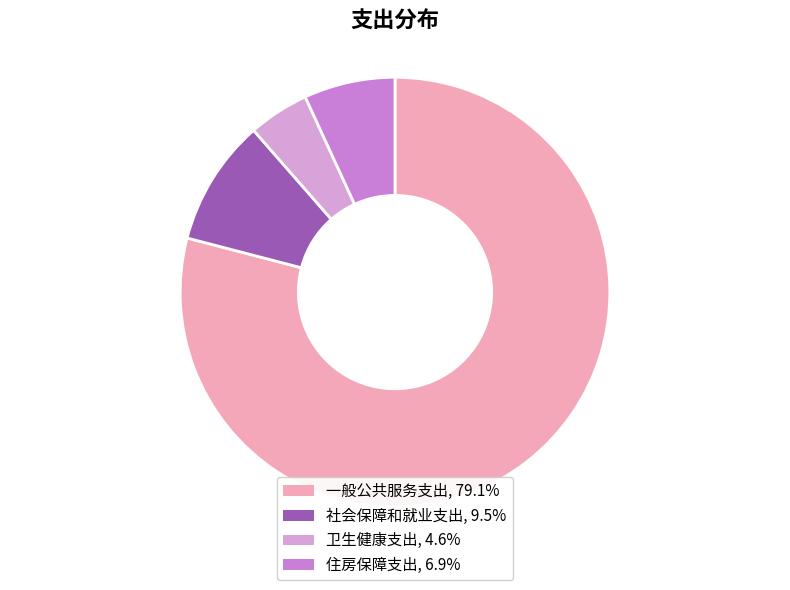

To the nearest percent, what percentage of the pie is 住房保障支出?

7%